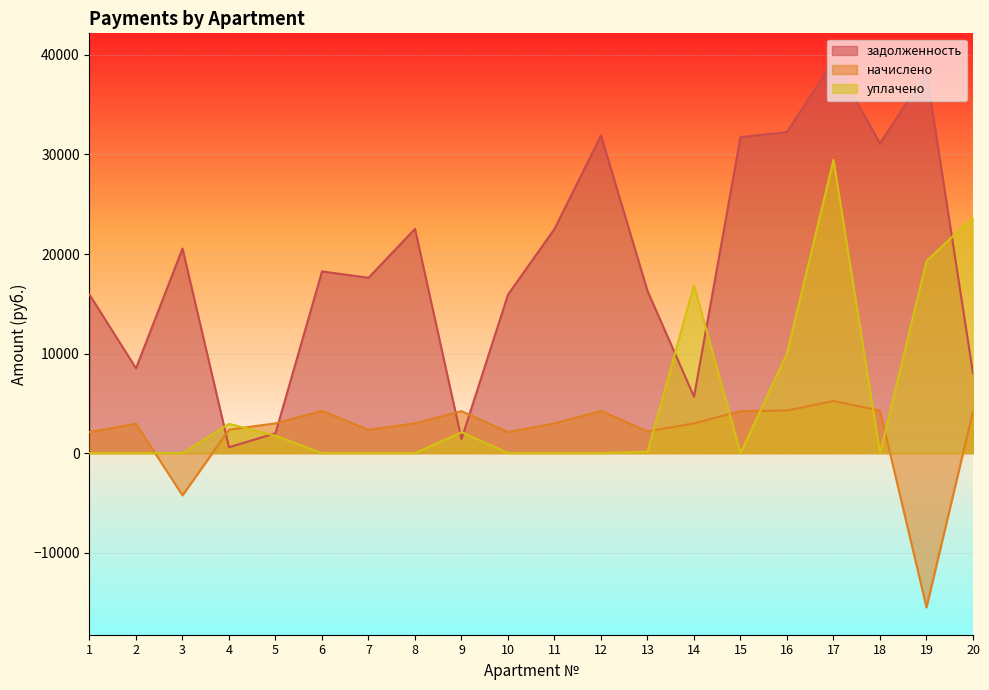

How many lines are shown in the chart?

3